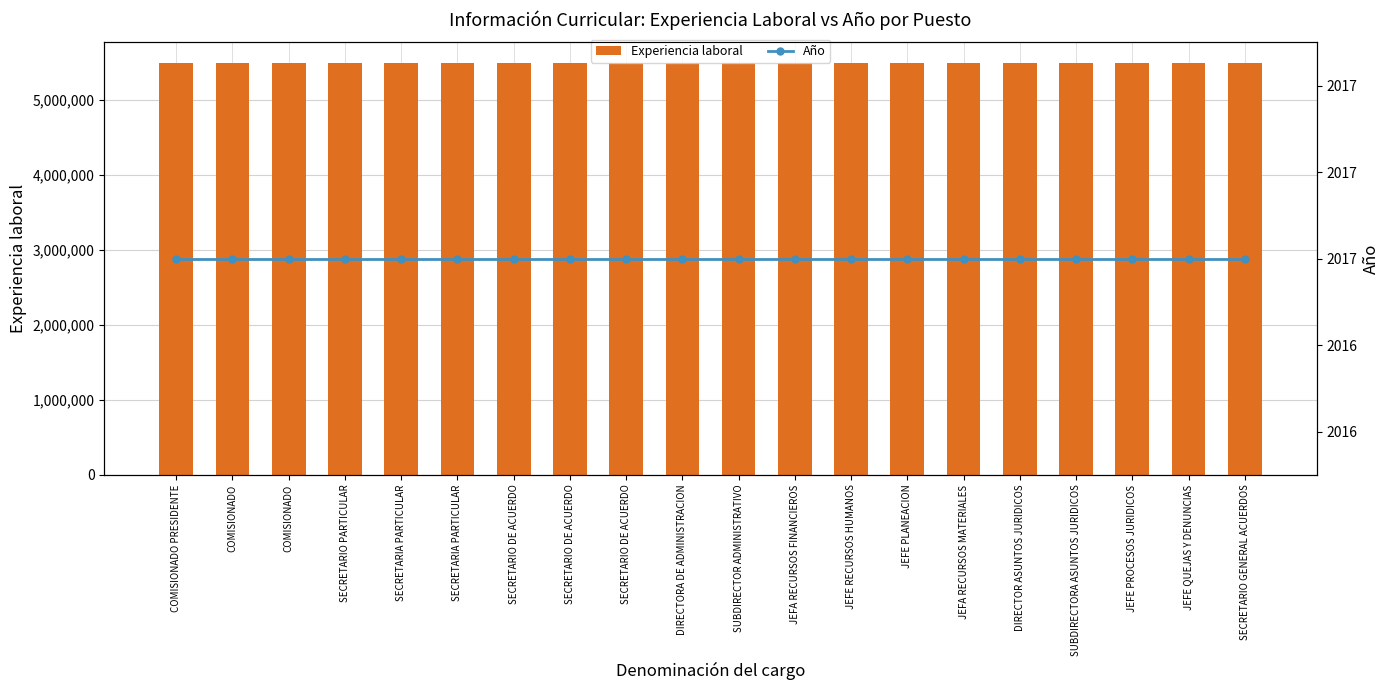

Count the number of categories in the chart.

20